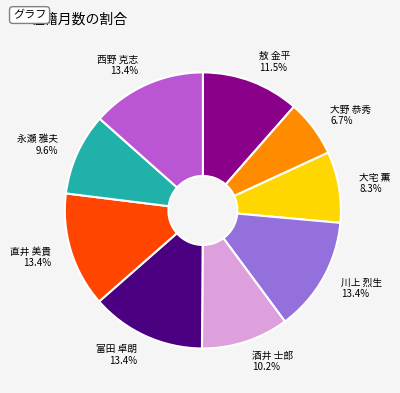

Combined, what portion of the pie is 直井 美貴 and 永瀬 雅夫?

23.0%